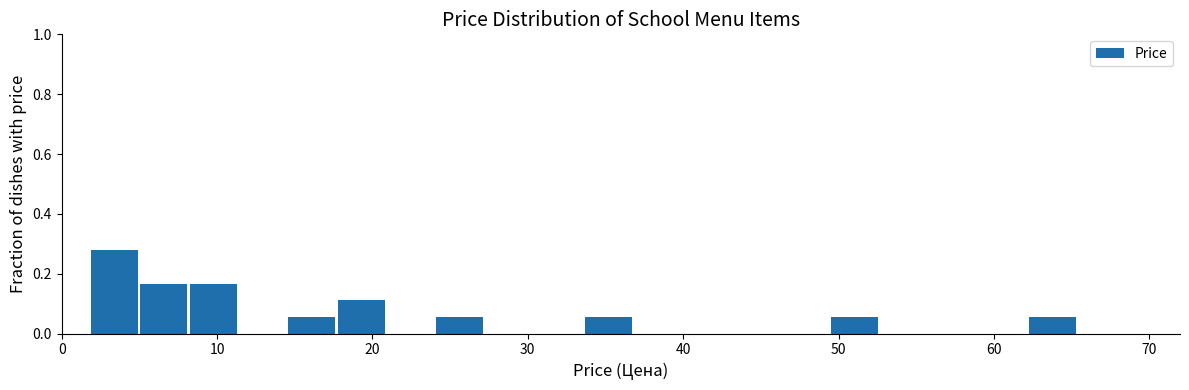

Read against the x-axis, roughly where is the centre of the tallest bar?

3